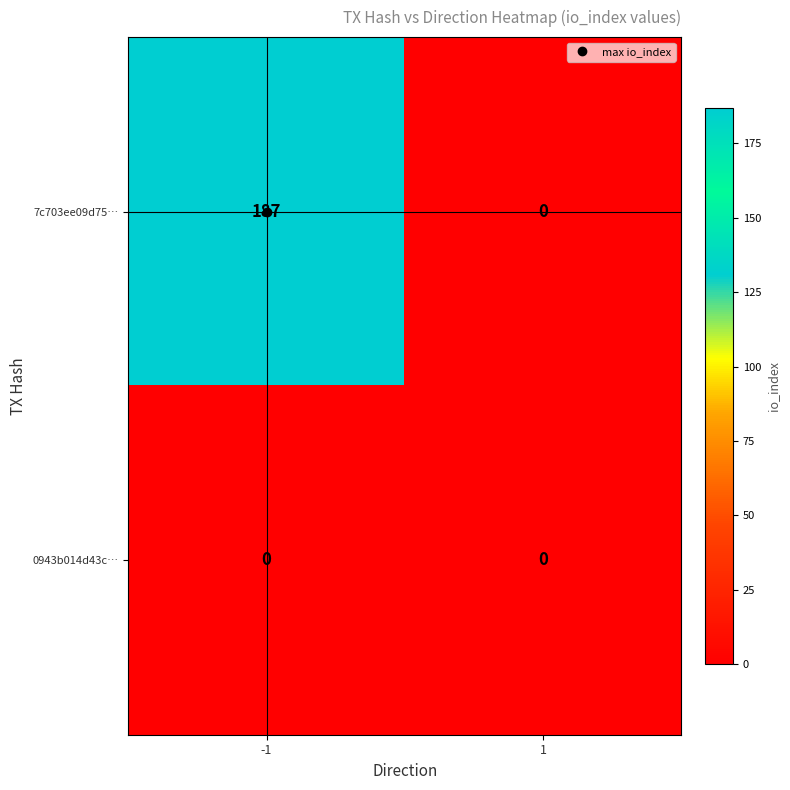

Which series has the largest total across all categories?

7c703ee09d75…